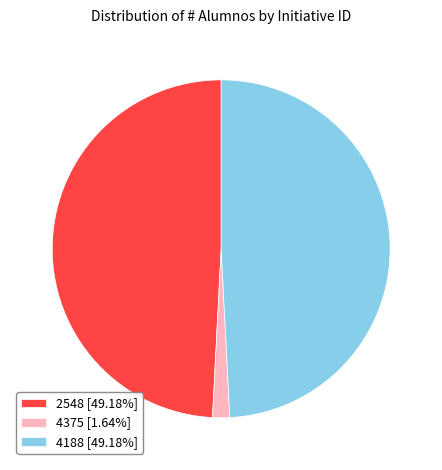

Do 4375 [1.64%] and 4188 [49.18%] together represent more than half of the pie?

Yes